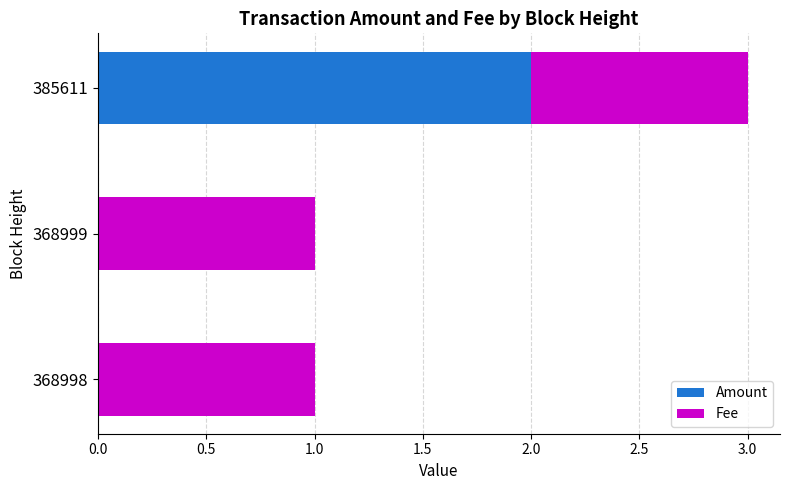

The Amount series shows 2 at 385611. True or false?

True